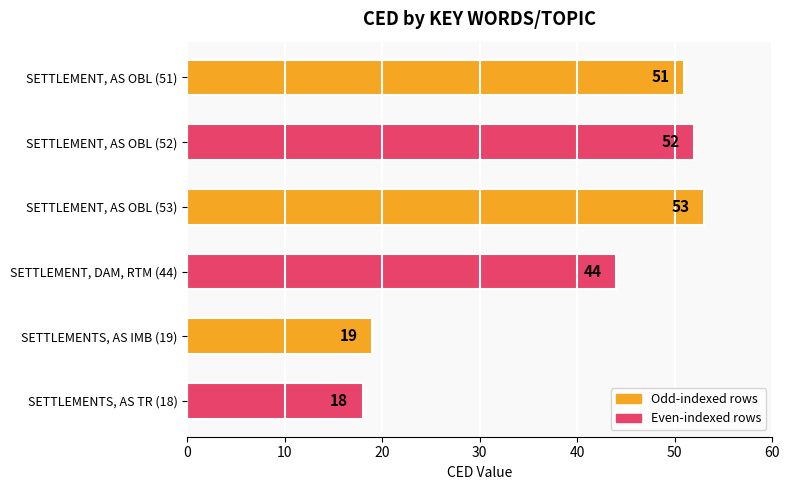

True or false: the data shows 9 at SETTLEMENTS, AS IMB (19).

False